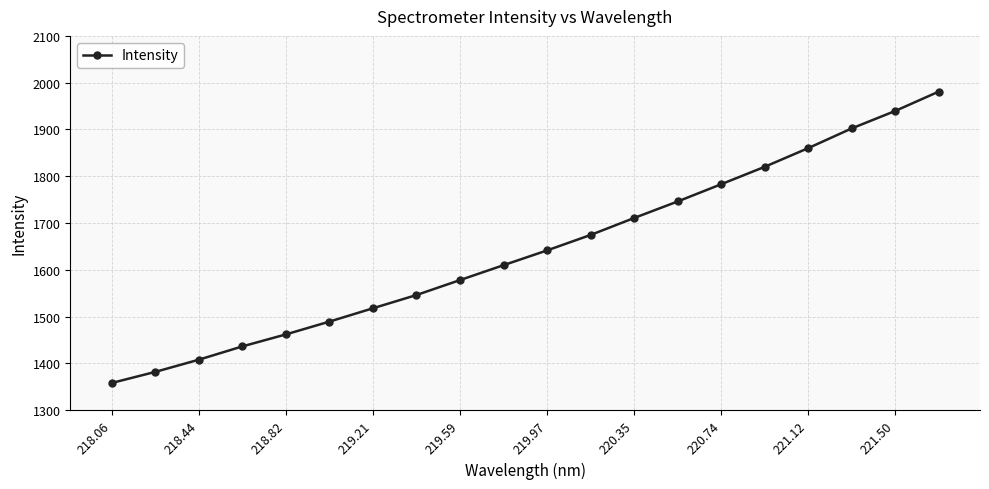

How many data points does each series have?

20